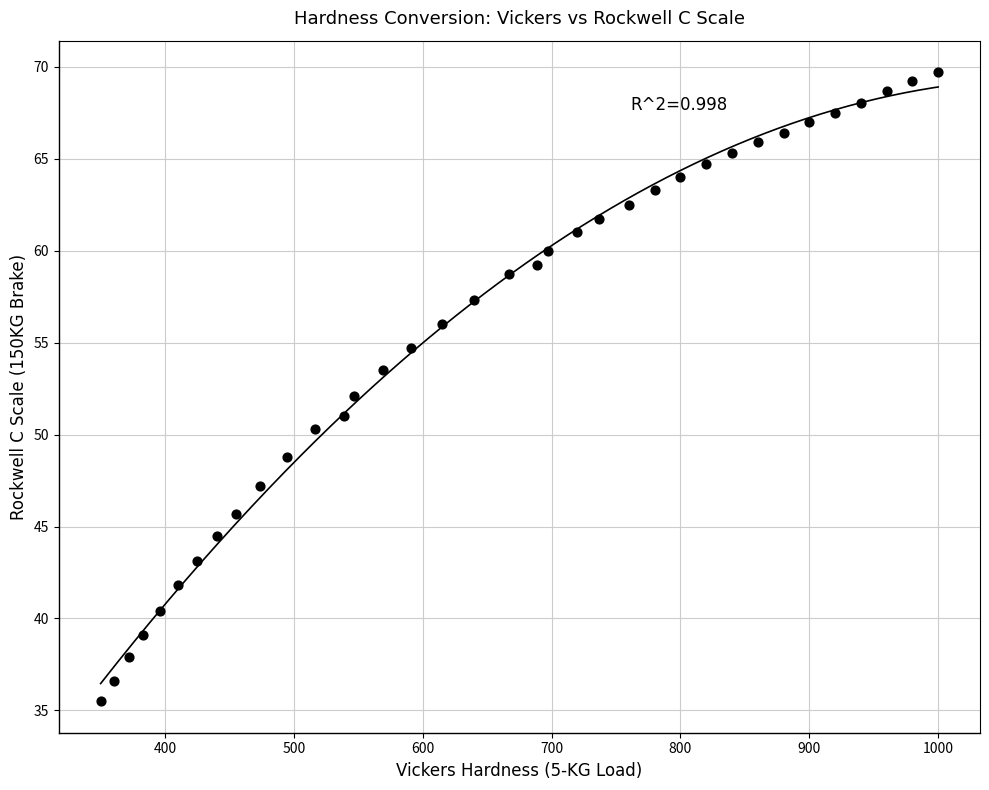

What is the range of X values (max minus min)?

650.0